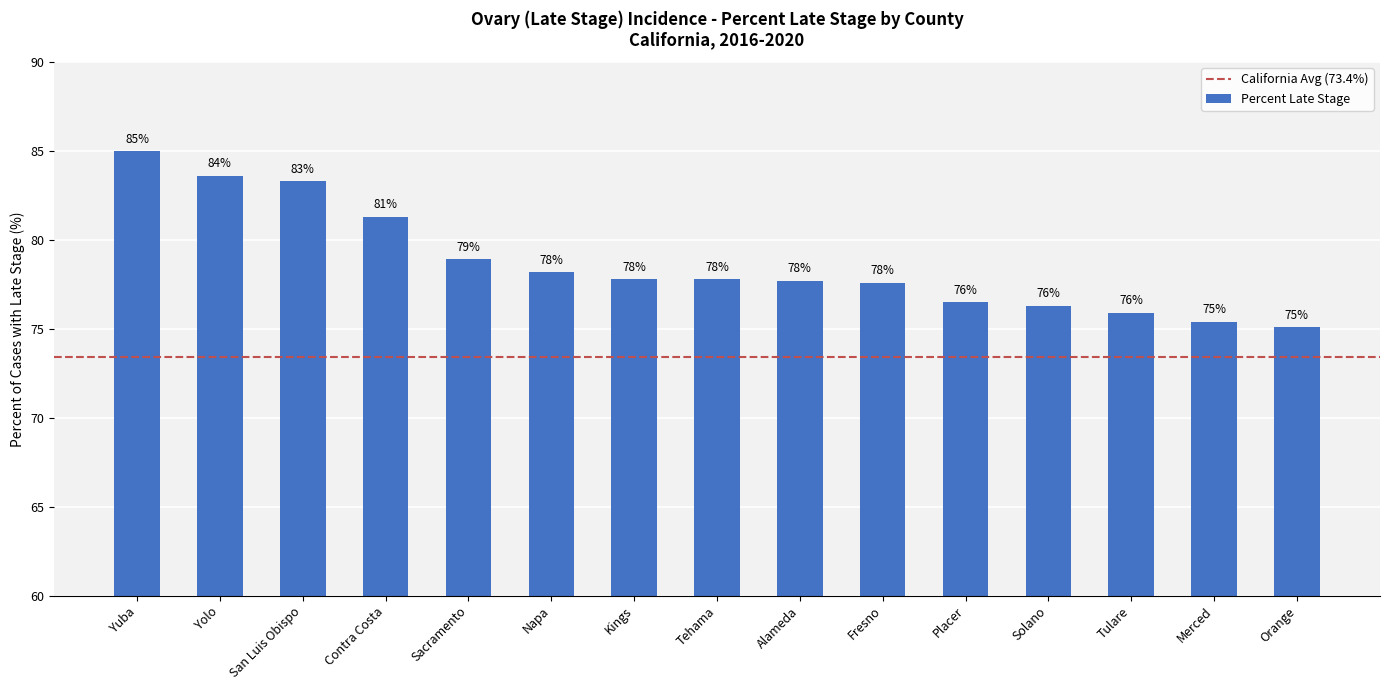

What is the maximum value shown in the chart?

85.0